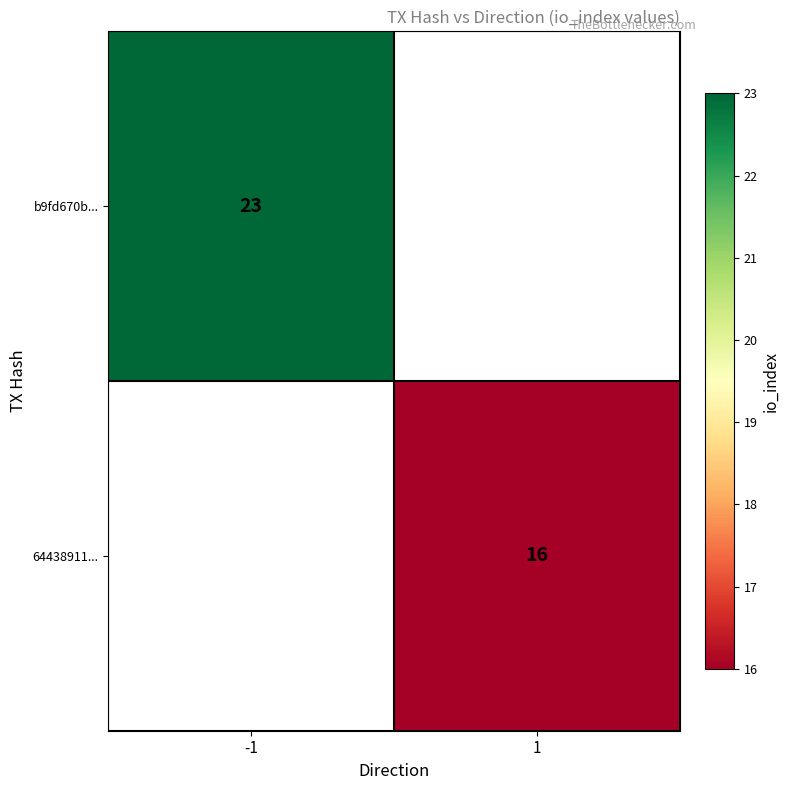

The value of 64438911... at 1 is 16. True or false?

True